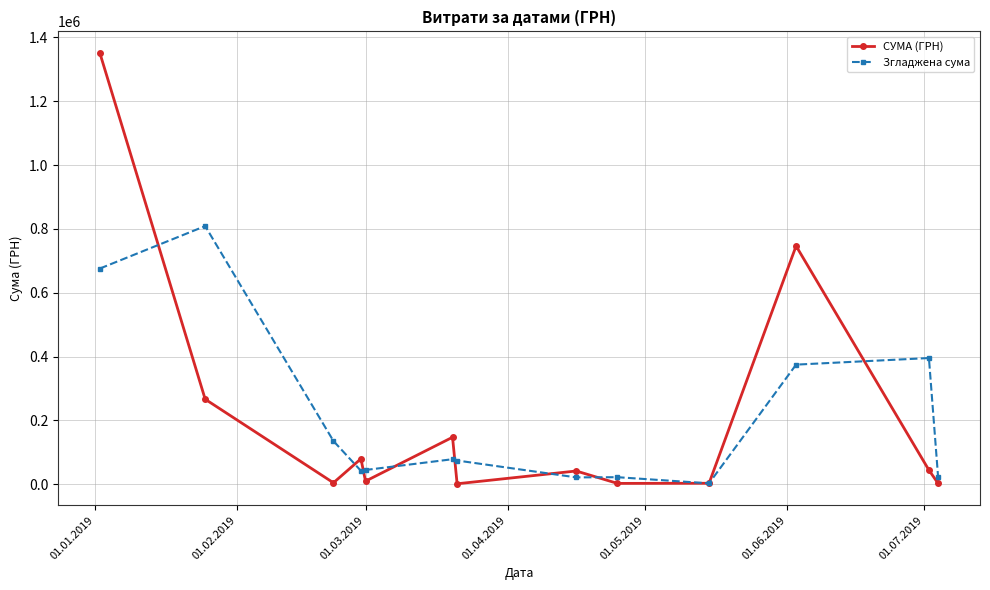

True or false: СУМА (ГРН) has more than 0 interior local peaks.

True